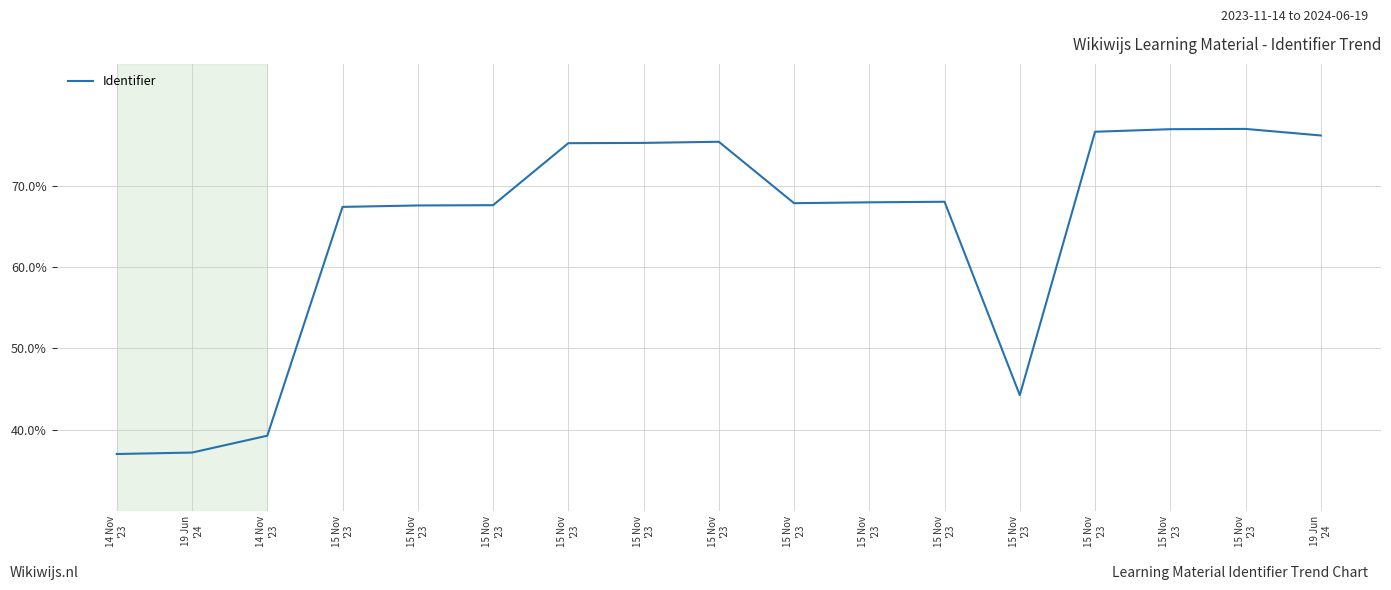

What is the ratio of the value at 15 Nov
'23 to the value at 15 Nov
'23?

0.9